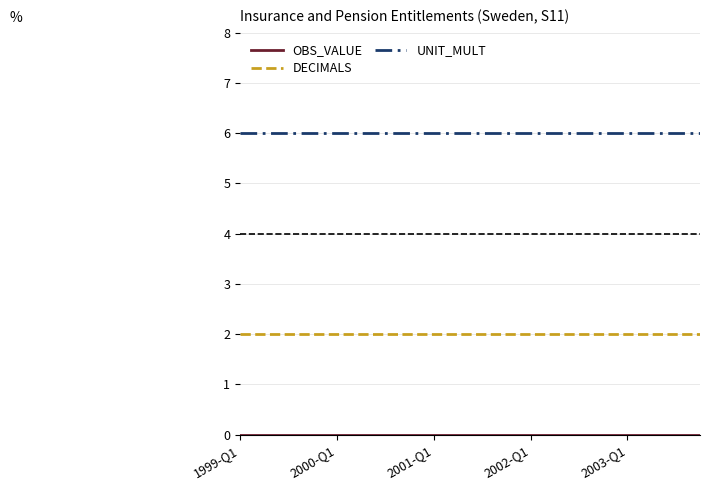

Which series has the largest total across all categories?

UNIT_MULT